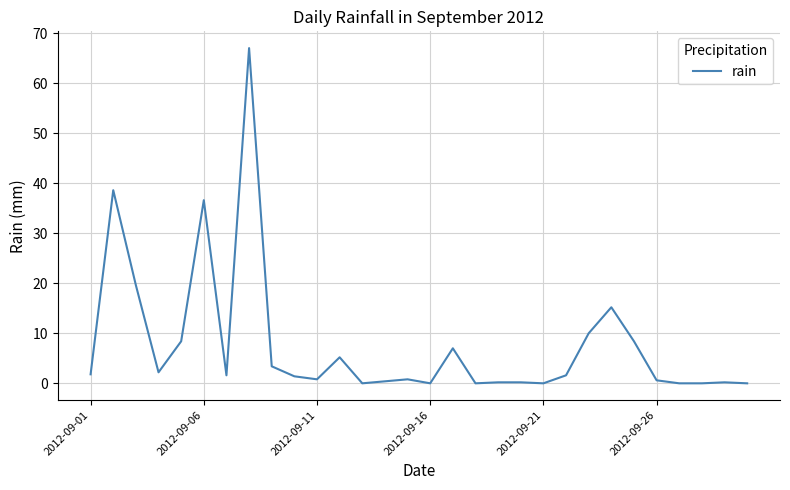

What is the maximum value shown in the chart?

67.0